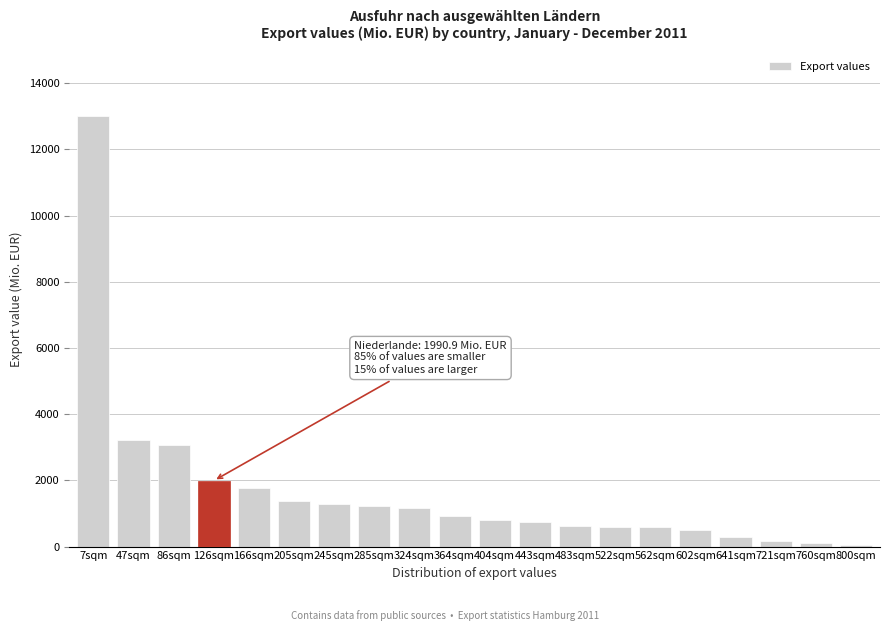

What is the average value?

1673.6